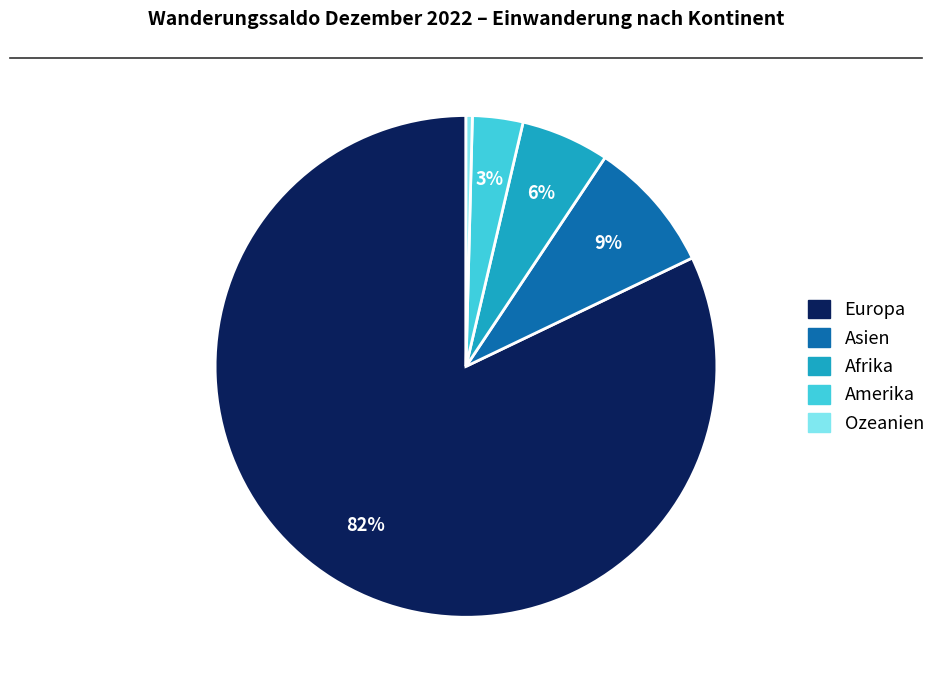

How many segments does this pie chart have?

5